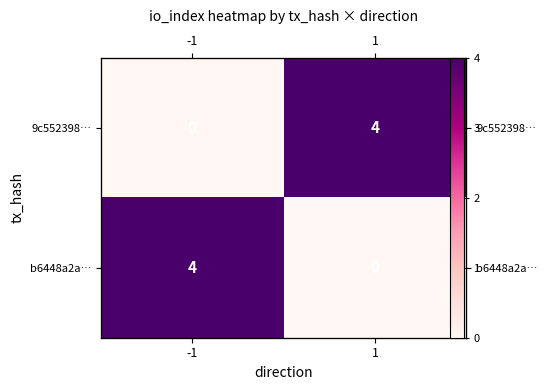

True or false: b6448a2a… has a value of 0 at 1.

True